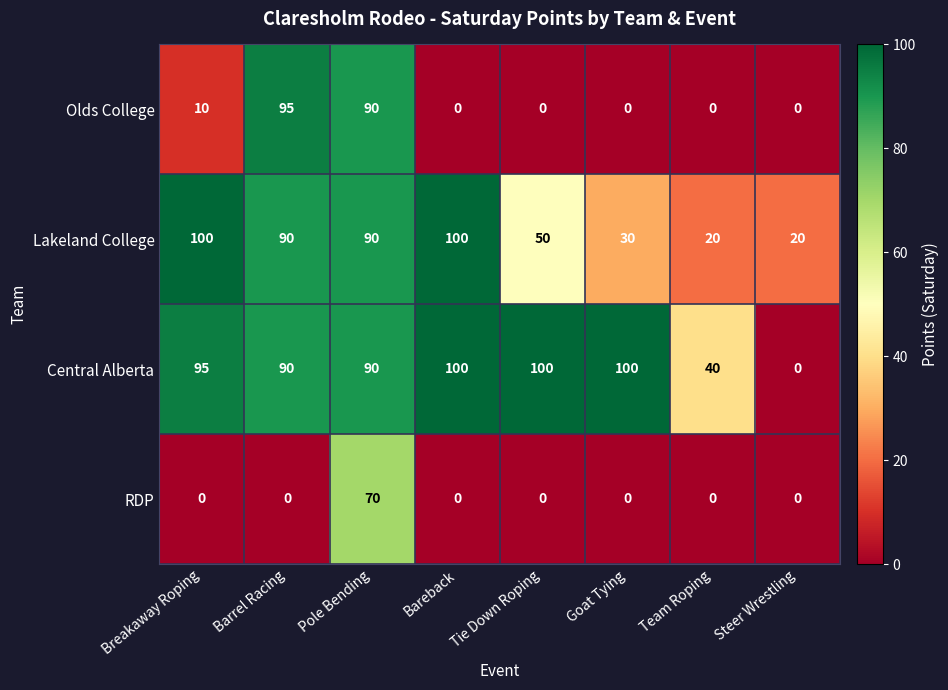

How many distinct data groups are displayed?

4